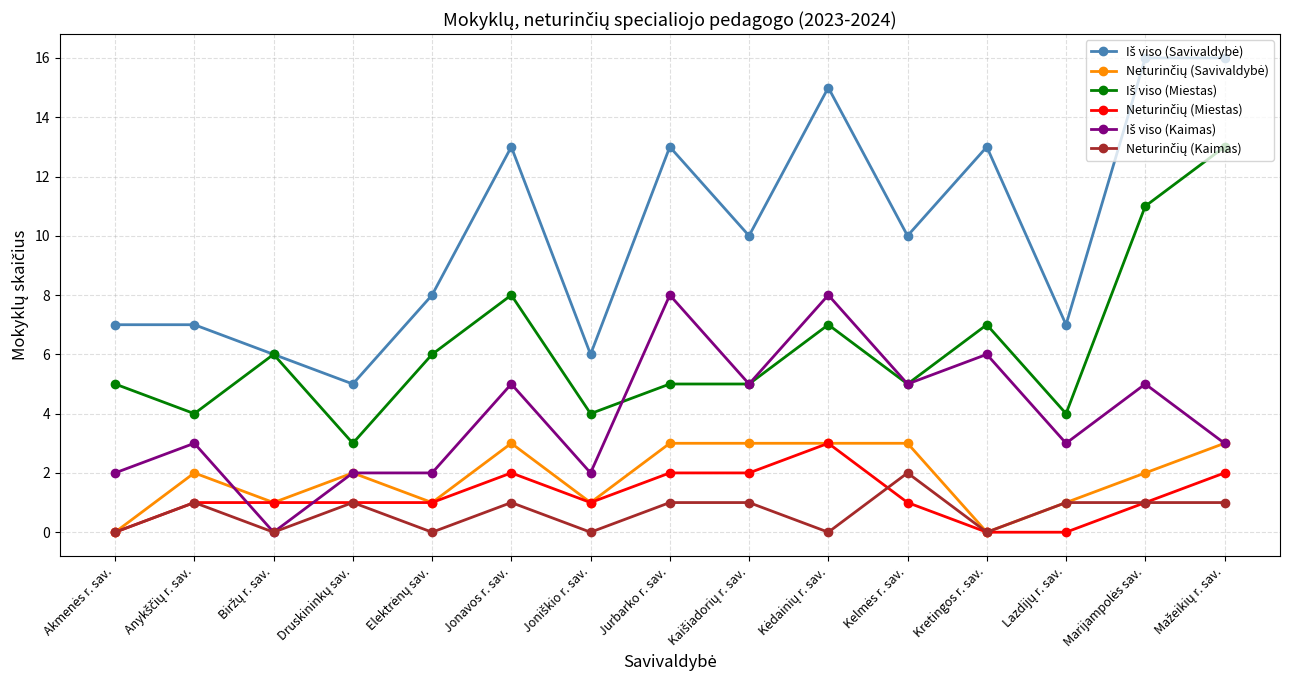

After their last crossing, which series has the higher values: Neturinčių (Miestas) or Neturinčių (Kaimas)?

Neturinčių (Kaimas)